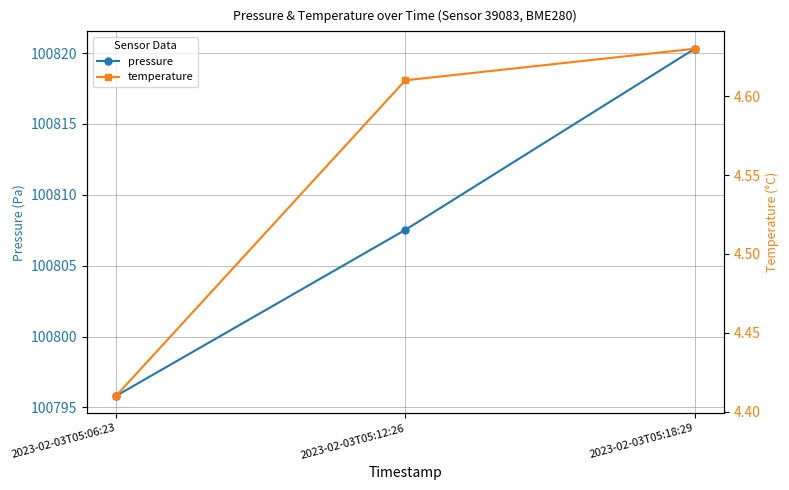

How many data points does each series have?

3